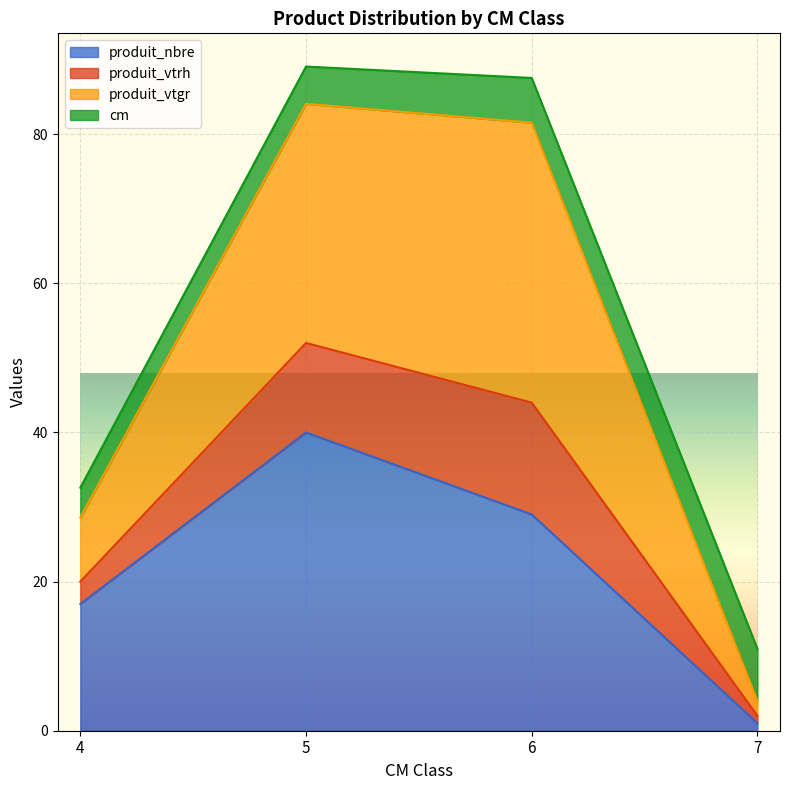

True or false: produit_vtgr and produit_nbre intersect in this chart.

False